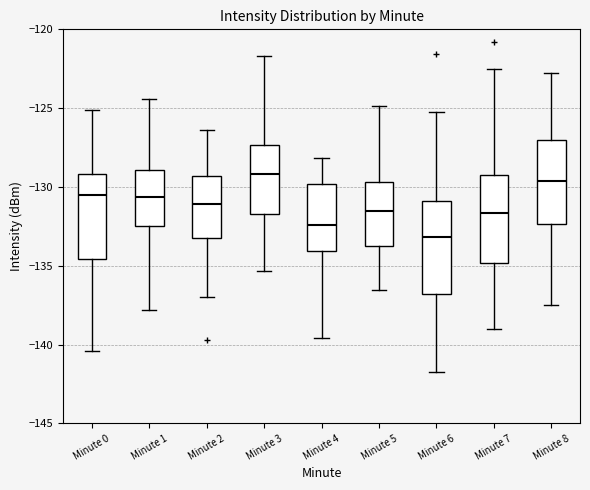

Where does the upper whisker of the box for Minute 6 end on the y-axis? The values are not printed on the chart, so give them approximately, as read against the axis.

-125.0